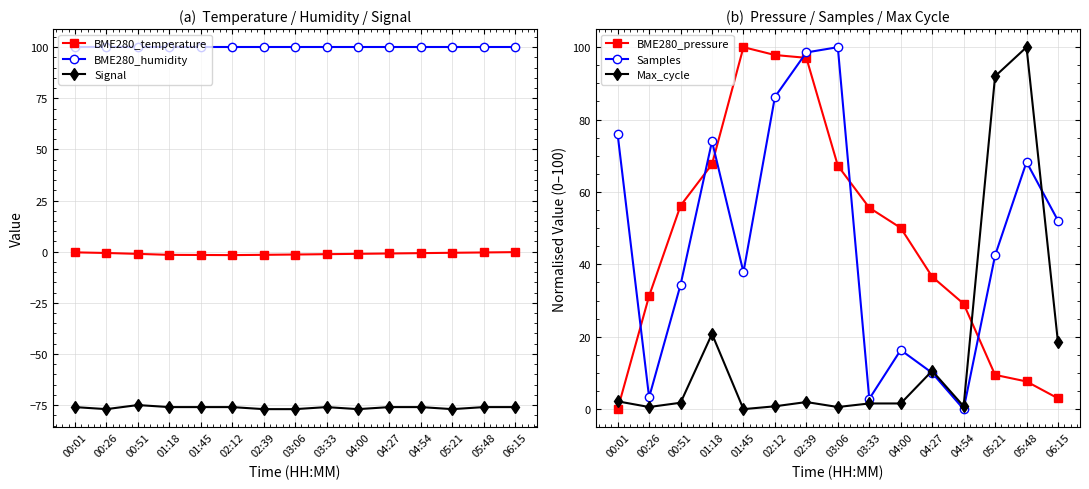

What is the label of the 11th point from the right?

01:45